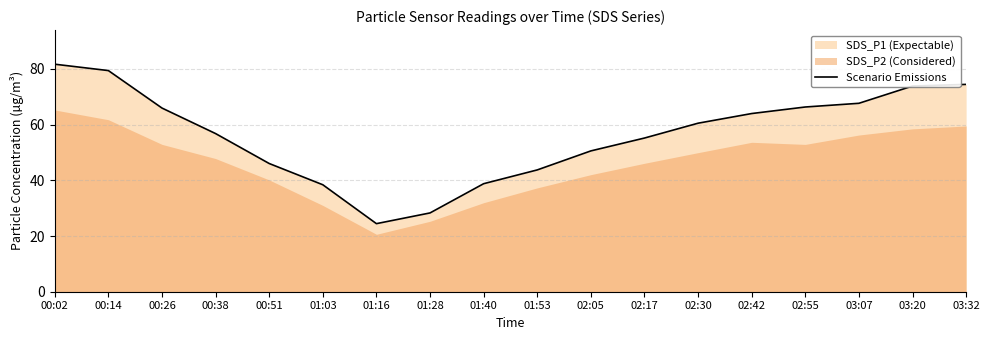

Rank the categories by value from highest to lowest.

00:02, 00:14, 03:32, 03:20, 03:07, 02:55, 00:26, 02:42, 02:30, 00:38, 02:17, 02:05, 00:51, 01:53, 01:40, 01:03, 01:28, 01:16